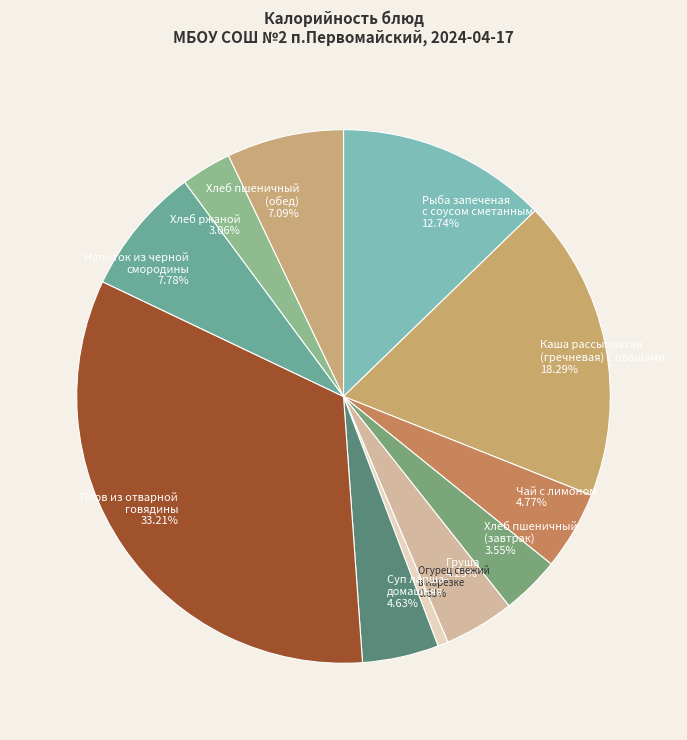

Count the number of slices in the pie.

11